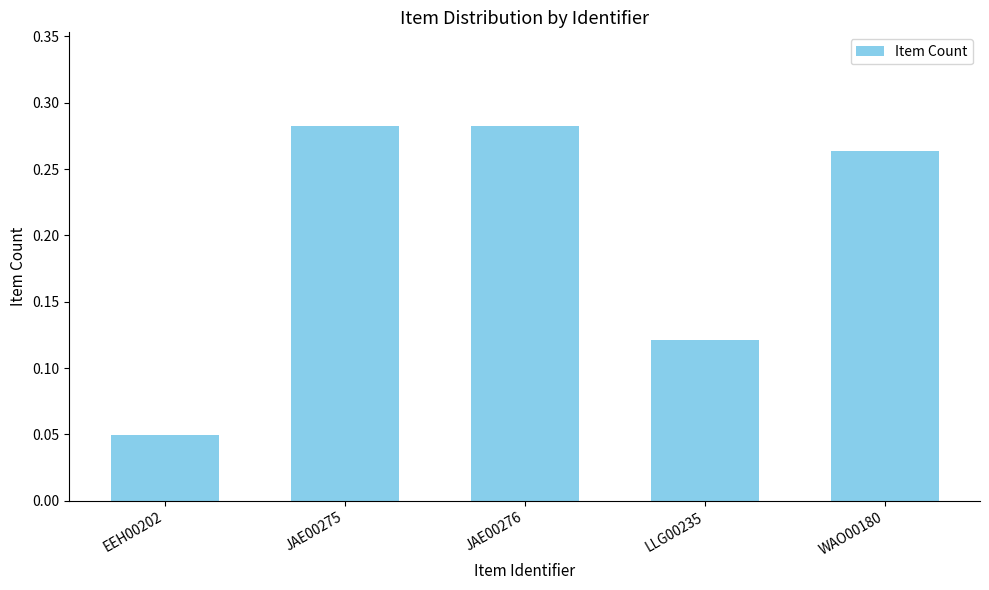

True or false: the data shows 0.2 at JAE00276.

False